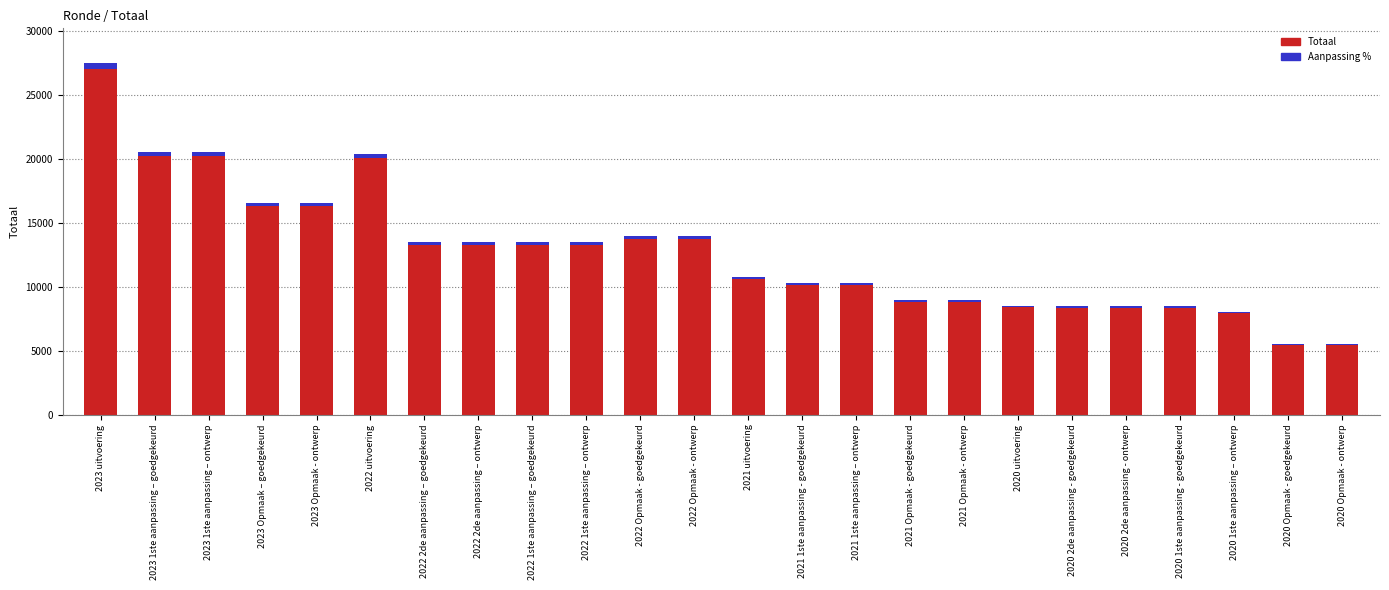

How many data points in Aanpassing % are above 202?

12